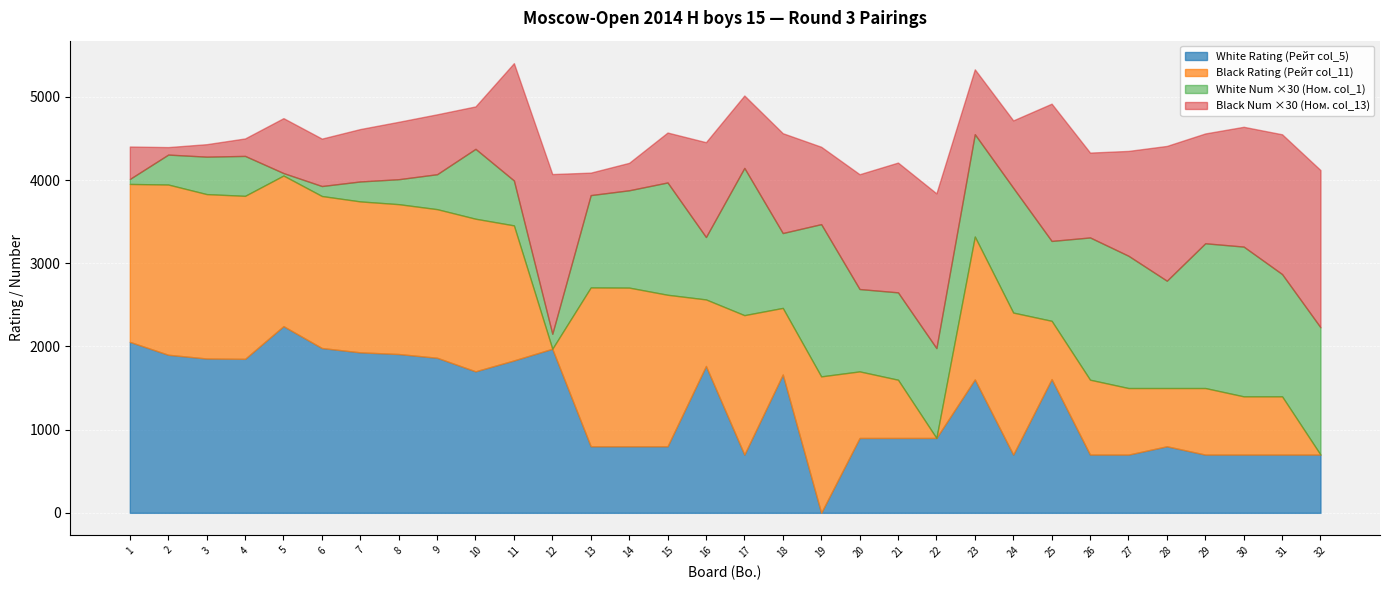

Where is Black Rating (Рейт col_11) nearest to the value 1023?

26